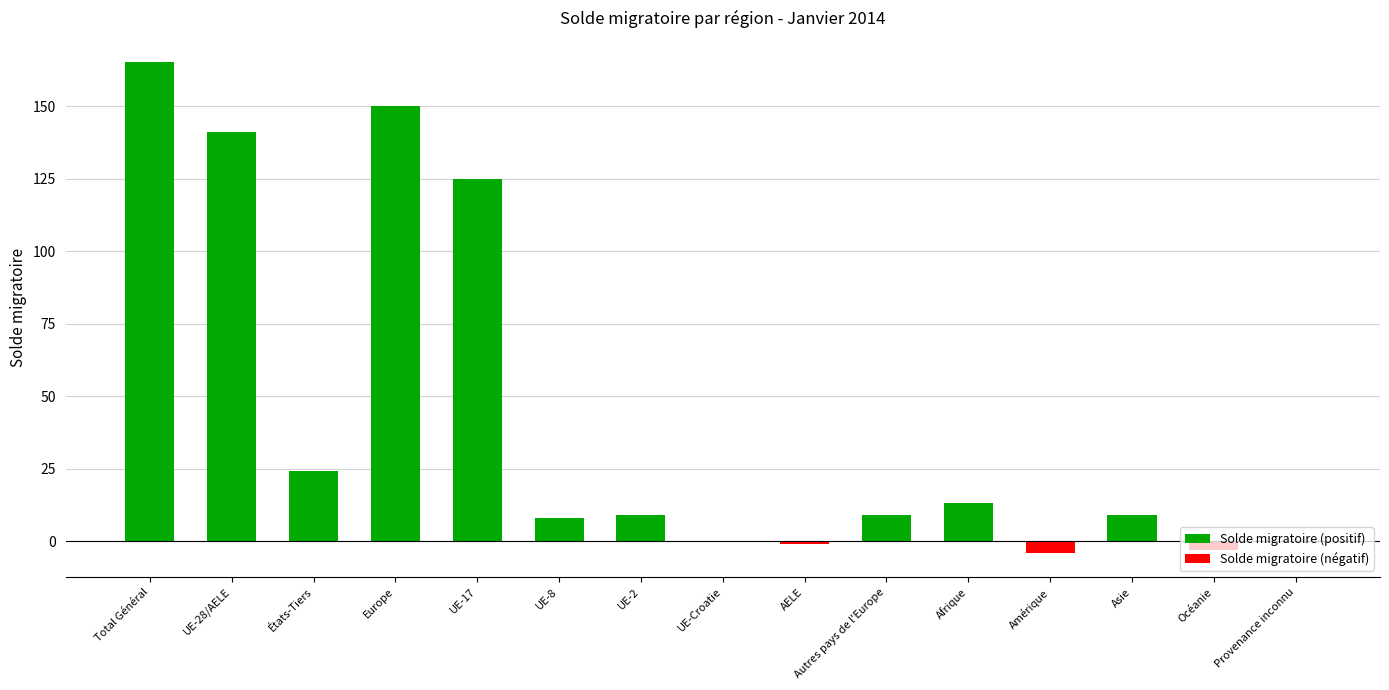

At how many categories does at least one series exceed -2?

15